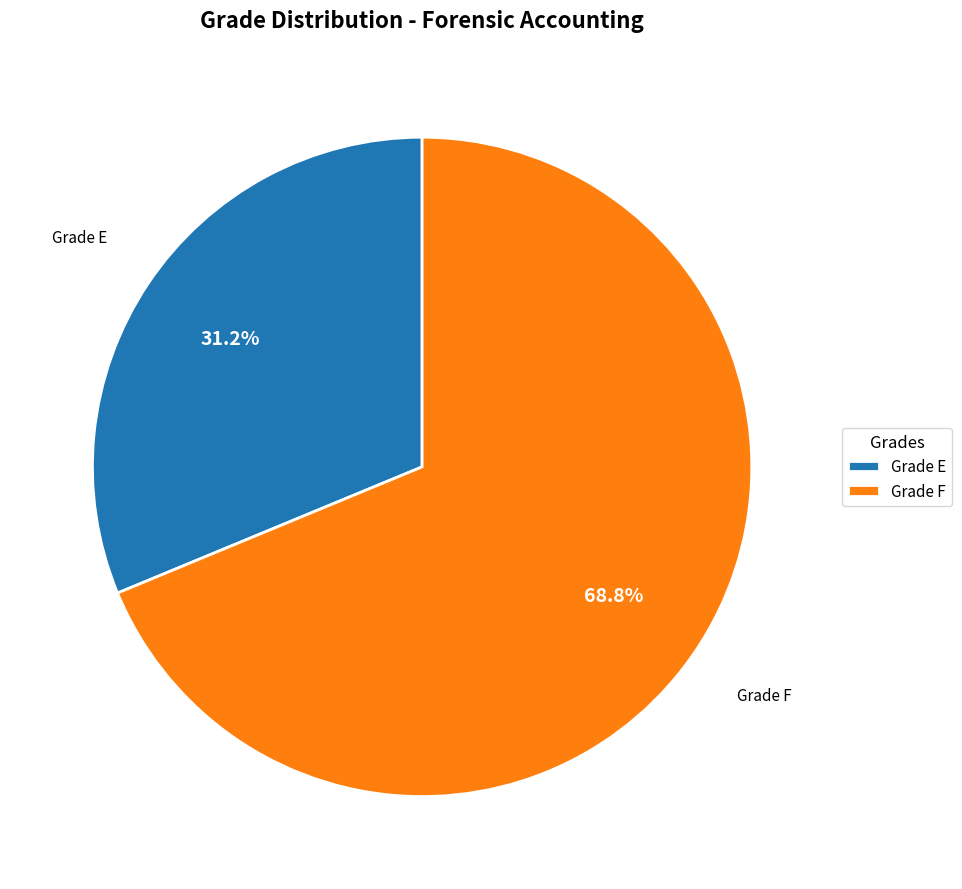

Rank the categories by value from highest to lowest.

Grade F, Grade E